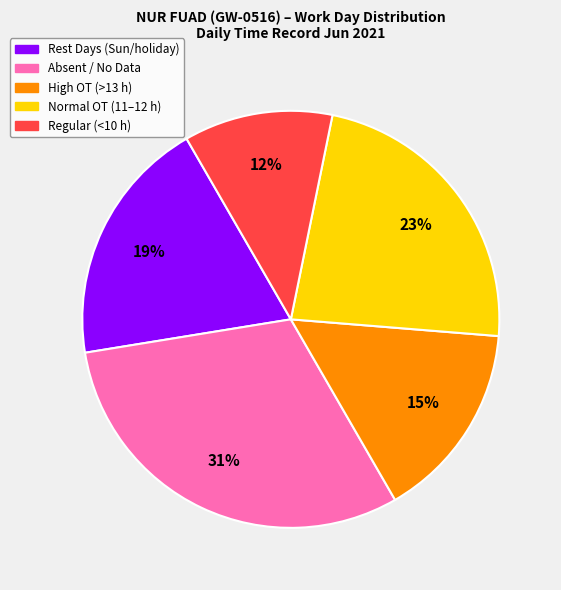

To the nearest percent, what is the difference between the largest and smallest slice percentages?

19%